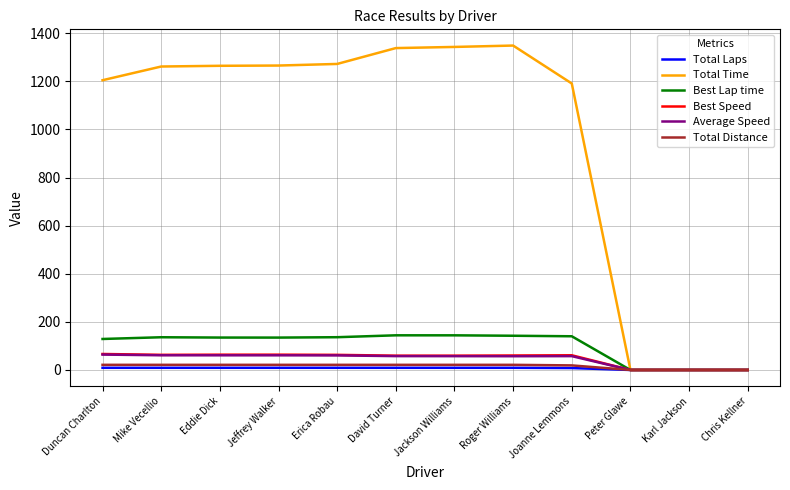

The value of Best Speed at David Turner is 59.5. True or false?

True